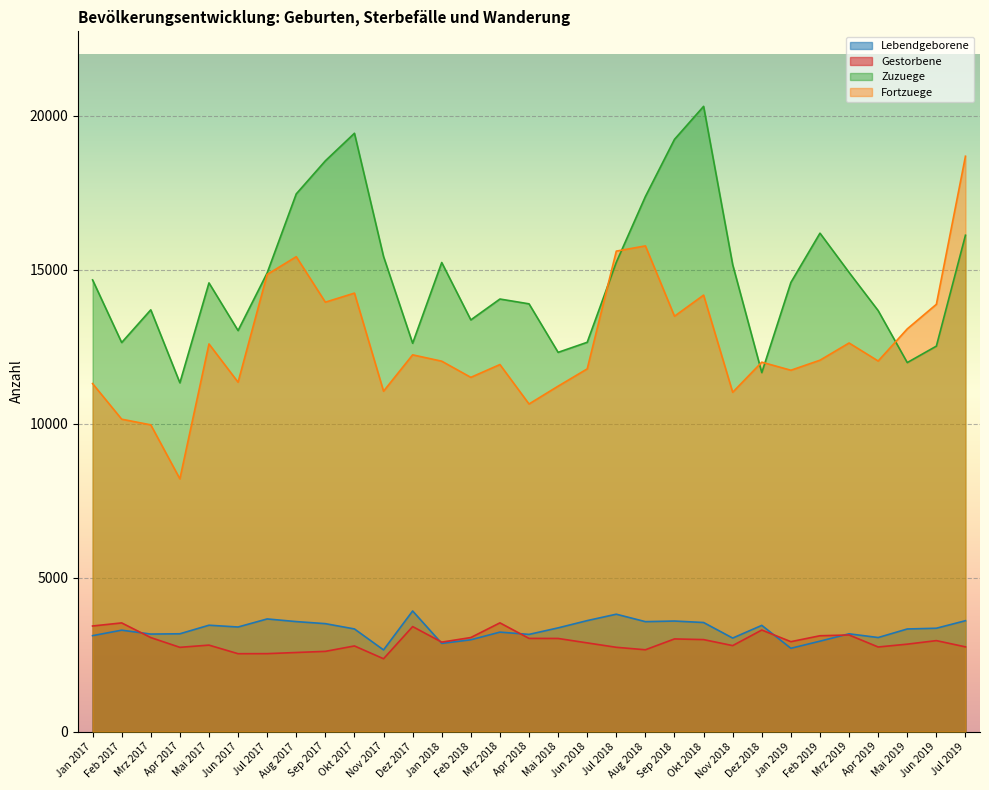

Where is the first local minimum for Fortzuege?

Apr 2017